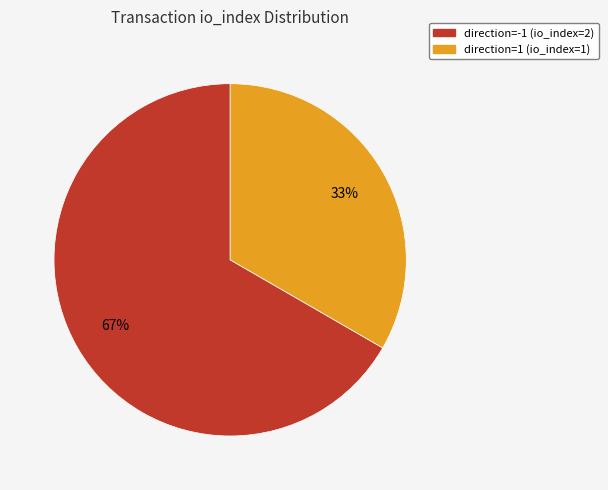

The direction=-1 (io_index=2) slice represents 74% of the pie. True or false?

False